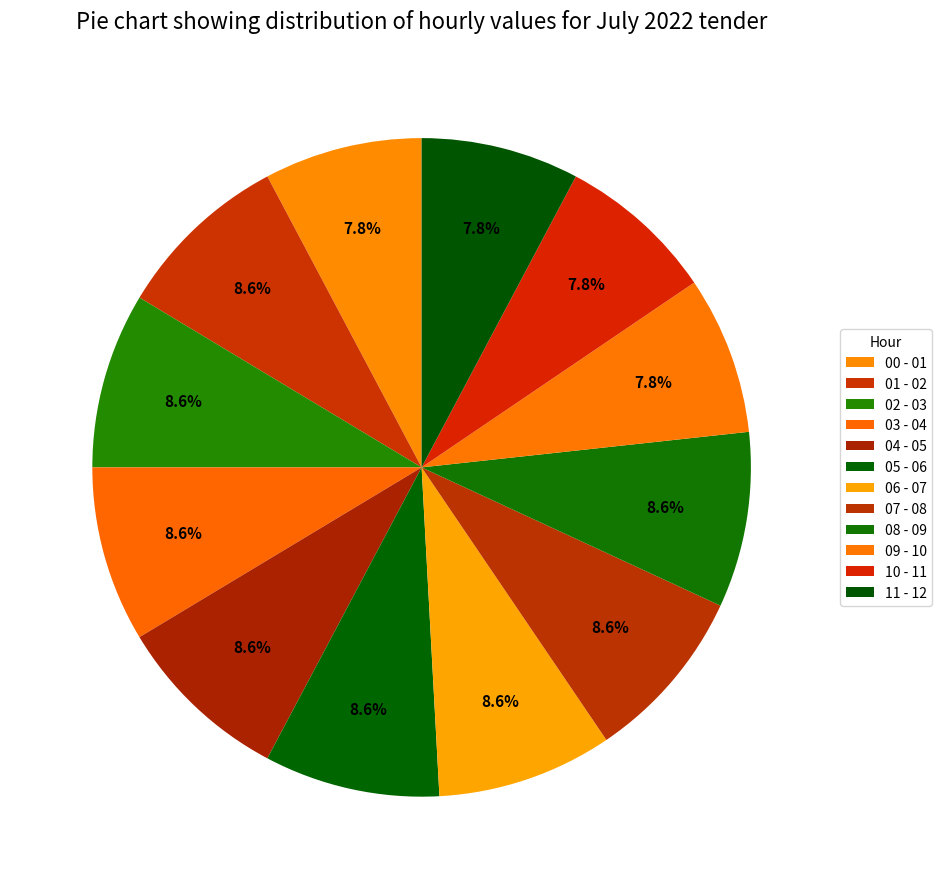

How many segments does this pie chart have?

12